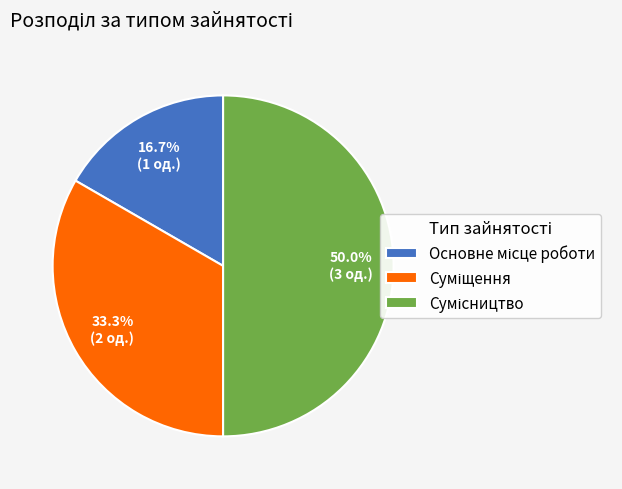

Count the number of slices in the pie.

3